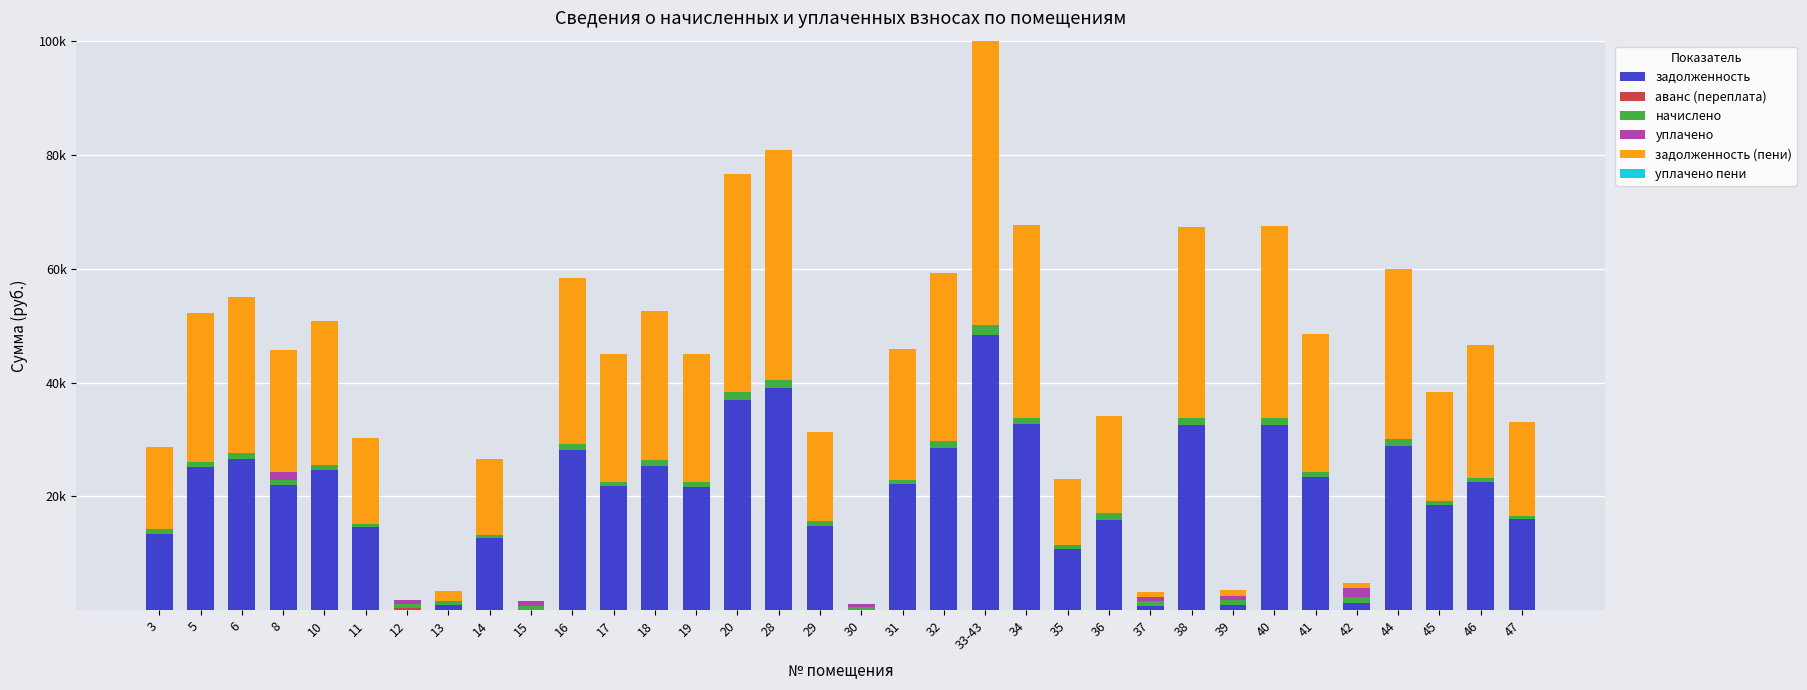

Which has a higher value, 17 or 40?

40